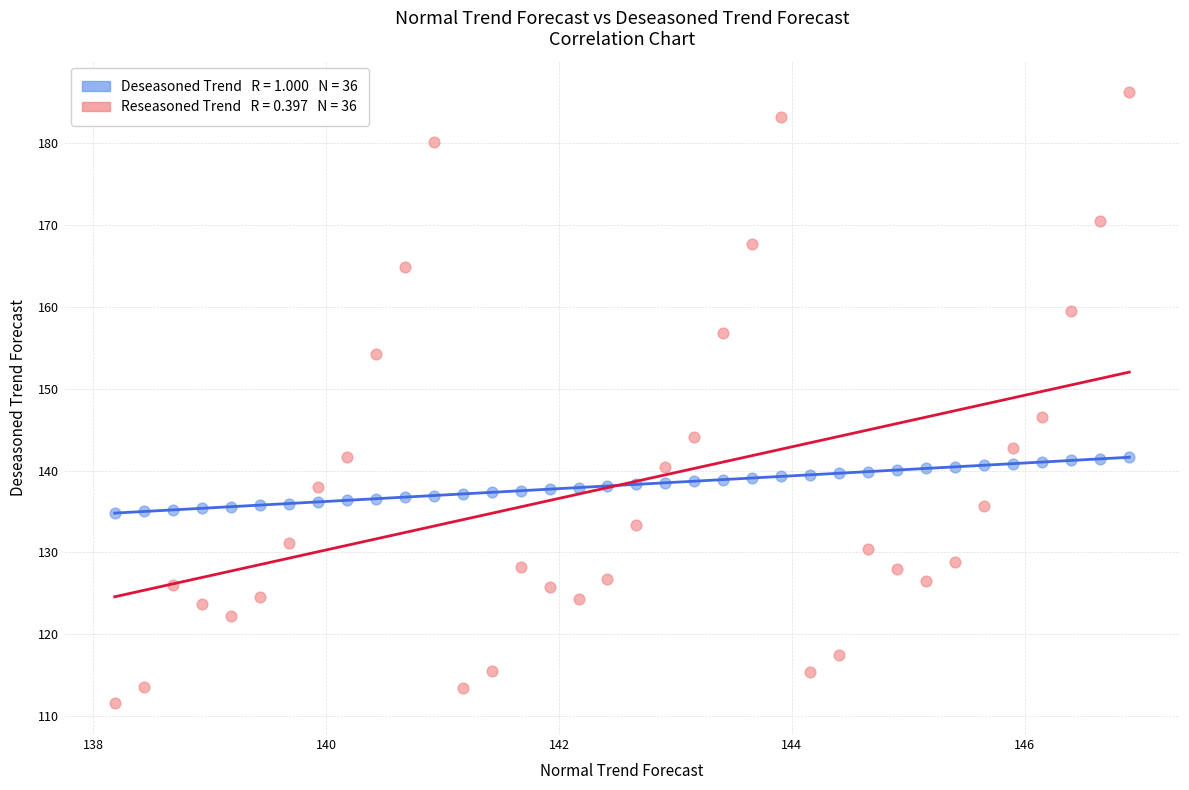

Across all data points, what is the range of X values (max minus min)?

8.7